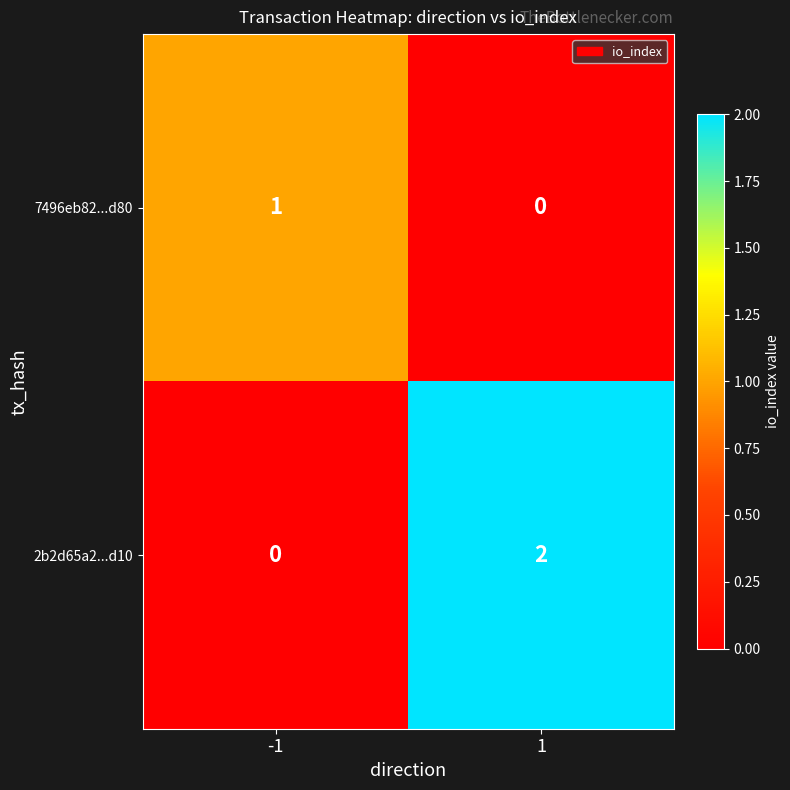

True or false: 2b2d65a2...d10 has a value of 2 at 1.

True